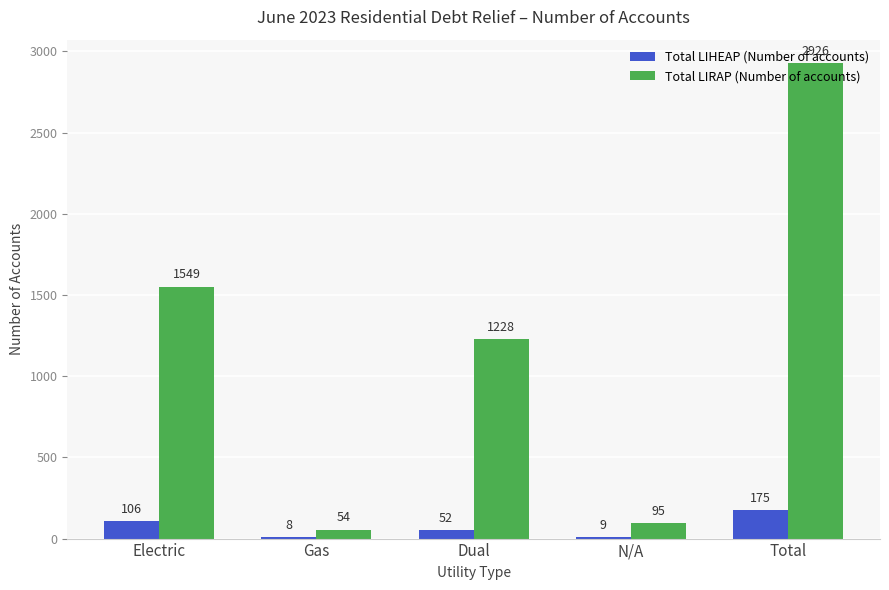

The Total LIRAP (Number of accounts) series shows 1228 at Dual. True or false?

True